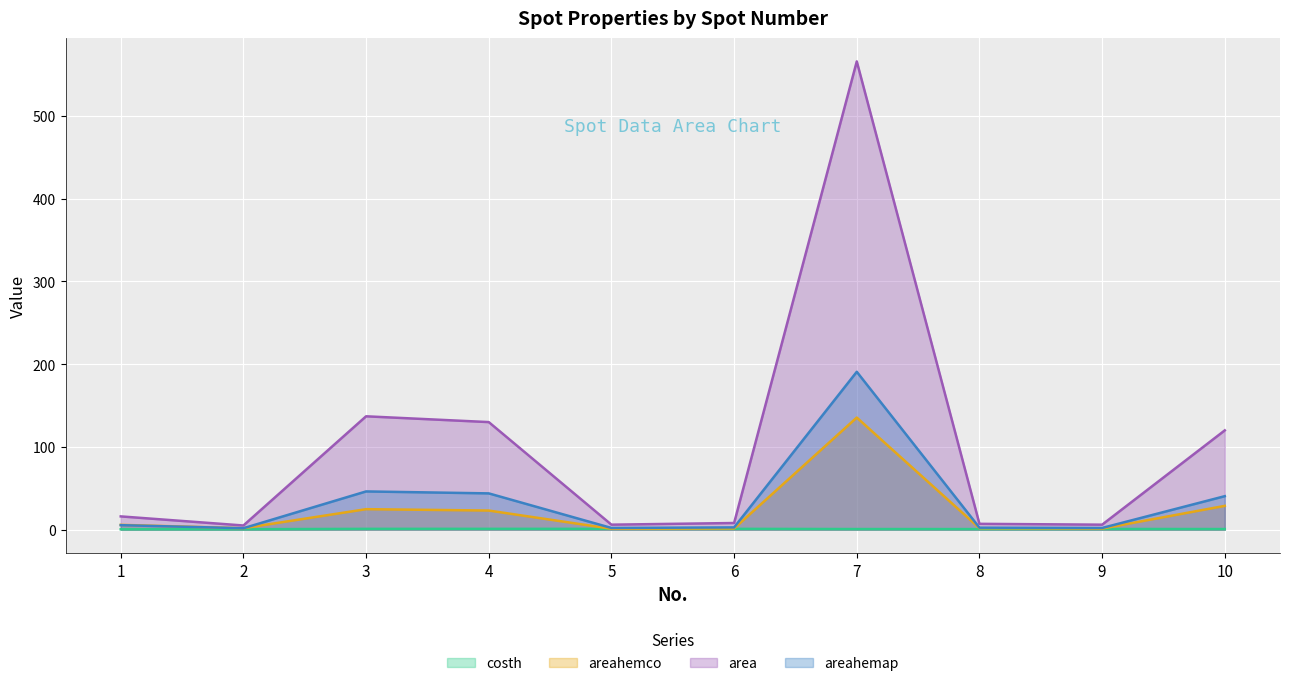

True or false: areahemco has more than 2 points higher than both neighbors.

False